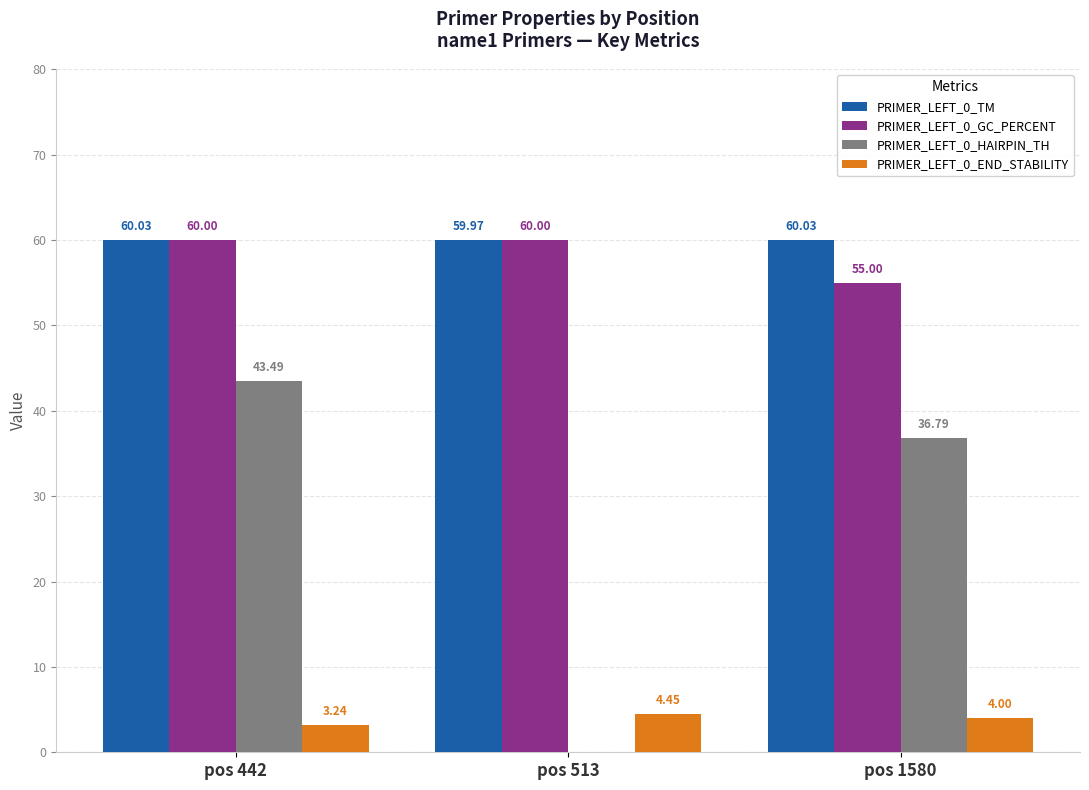

At which label is PRIMER_LEFT_0_END_STABILITY closest to 3?

pos 442